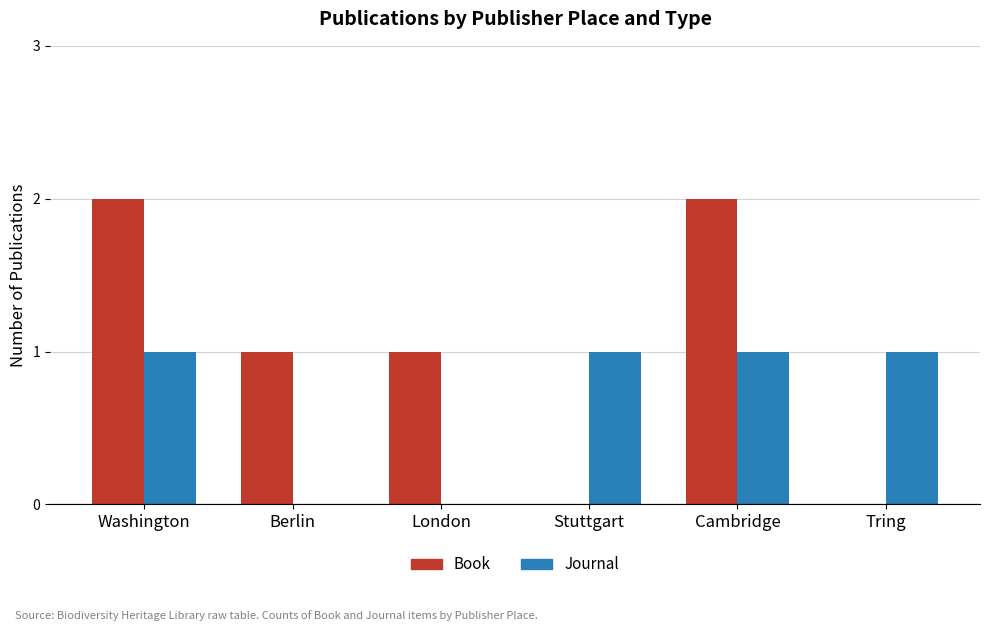

What is the highest value of the Book series?

2